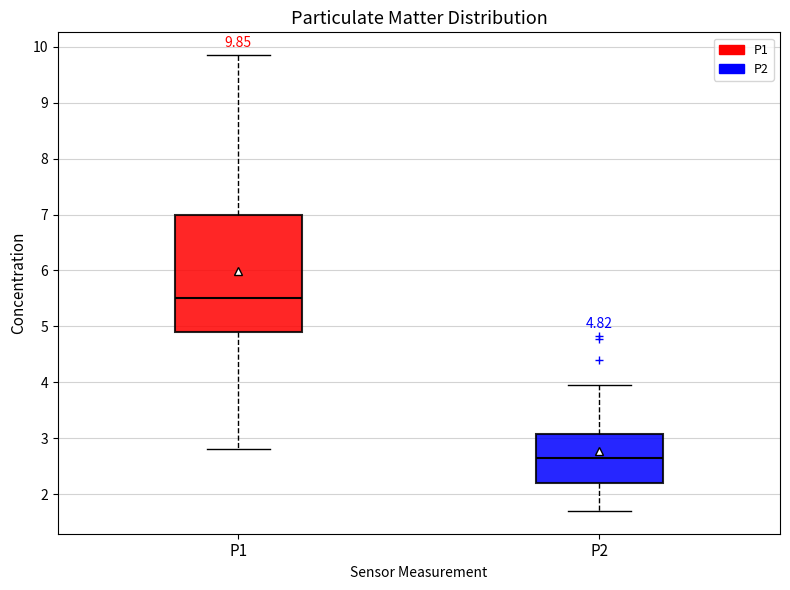

Which box has the lowest median line?

P2